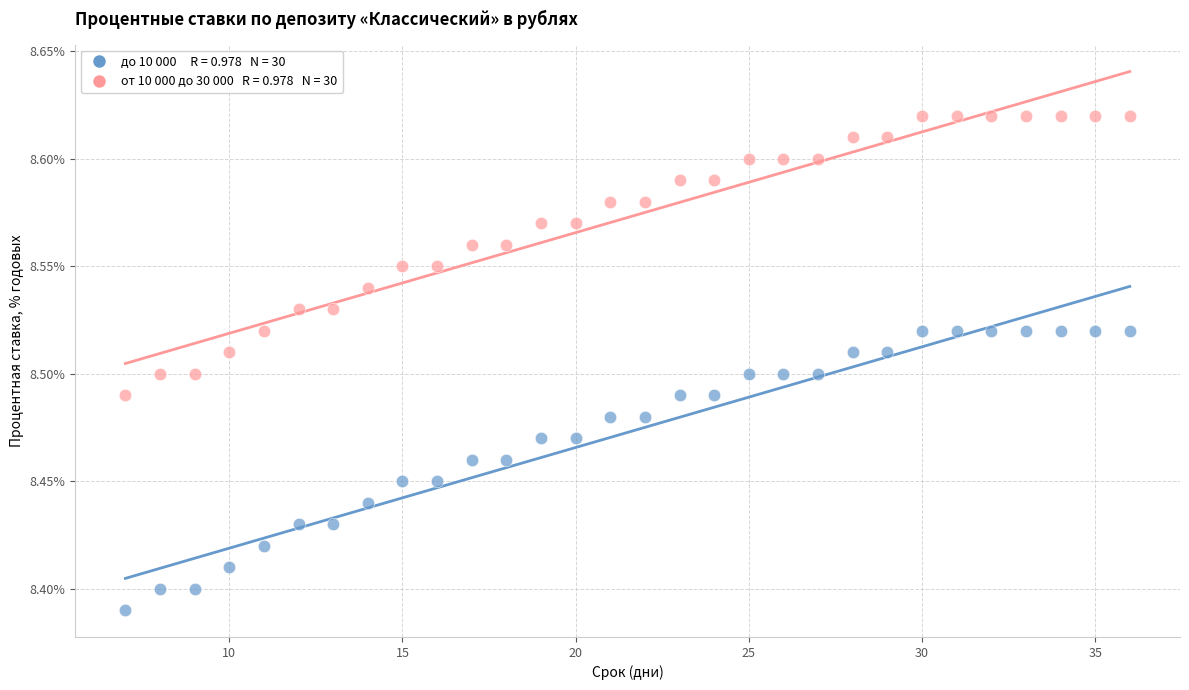

Across all data points, what is the range of X values (max minus min)?

29.0